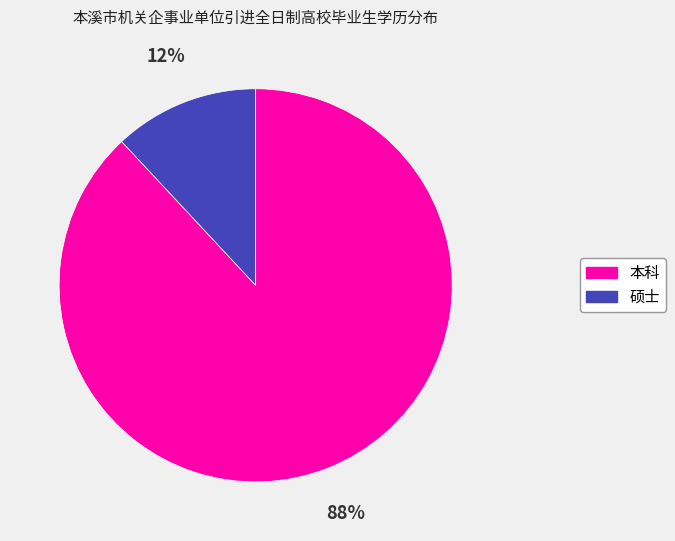

Do 硕士 and 本科 together represent more than half of the pie?

Yes